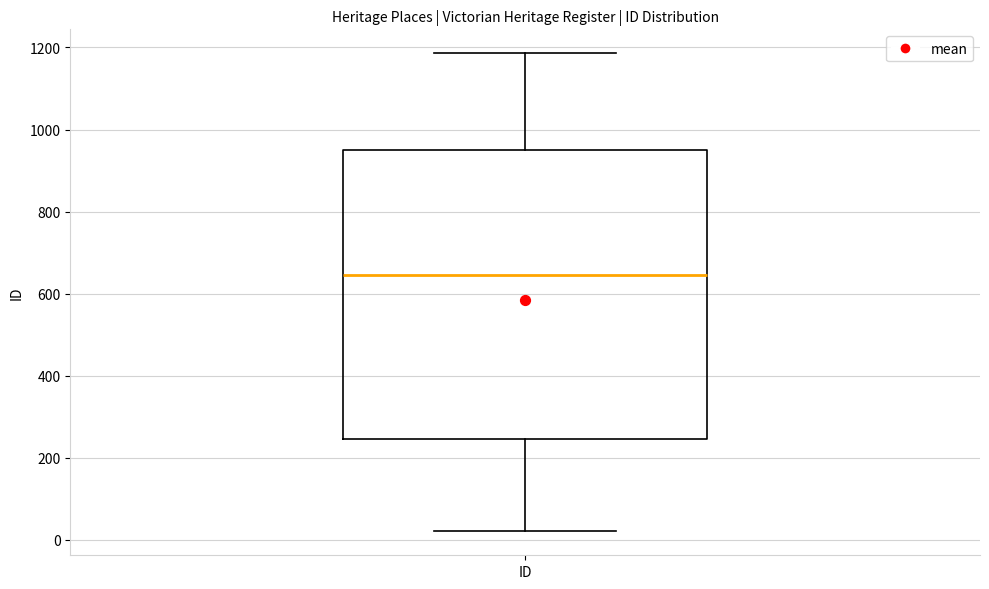

Read this box plot against the y-axis: the position of the median line, the range covered by the box, and the ends of both whiskers. The values are not printed on the chart, so give them approximately, as read against the axis.

median 640, box 240 to 960, whiskers 20 to 1180